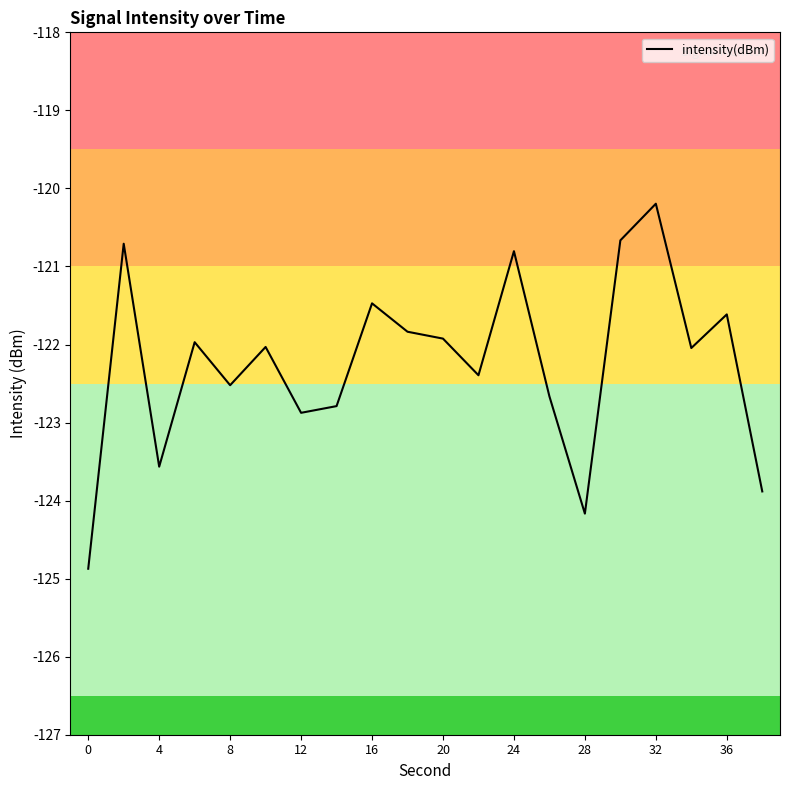

Is this an area chart (filled region under the line)?

No